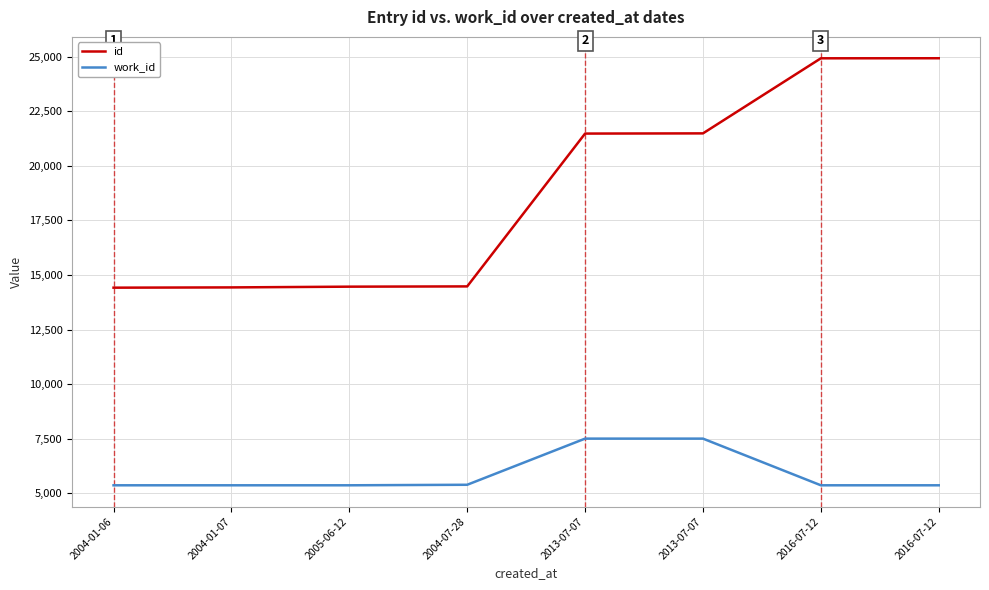

Between 2004-01-07 and 2013-07-07, which series saw the biggest shift?

id